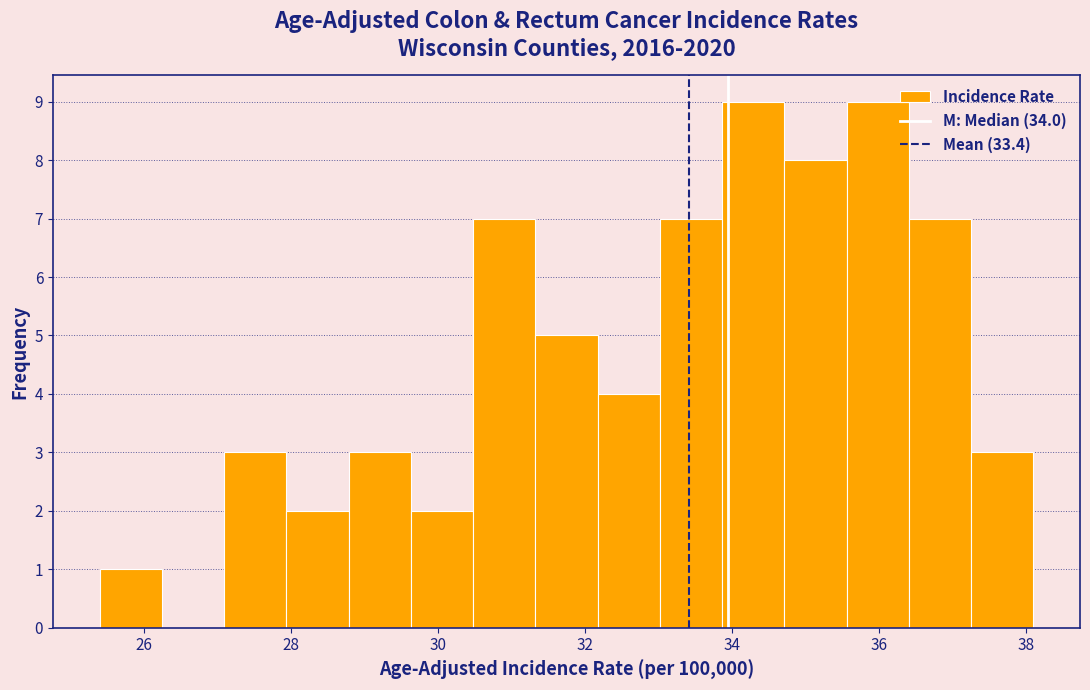

What is the height of the bar covering 28.0 to 28.8 on the x-axis? Neither the bar edges nor the heights are printed on the chart, so give them approximately, as read against the axes.

2